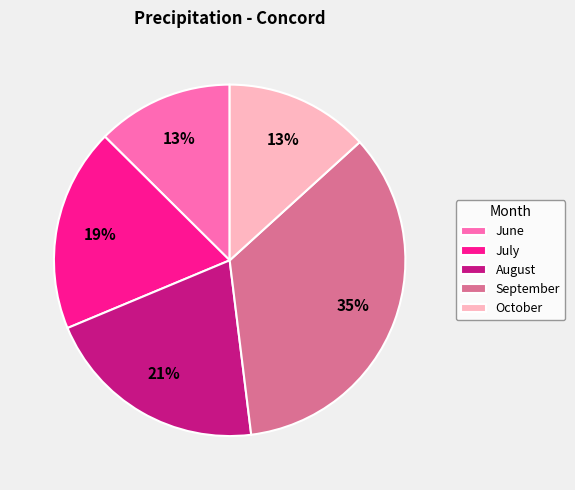

To the nearest percent, what percentage of the pie is August?

21%